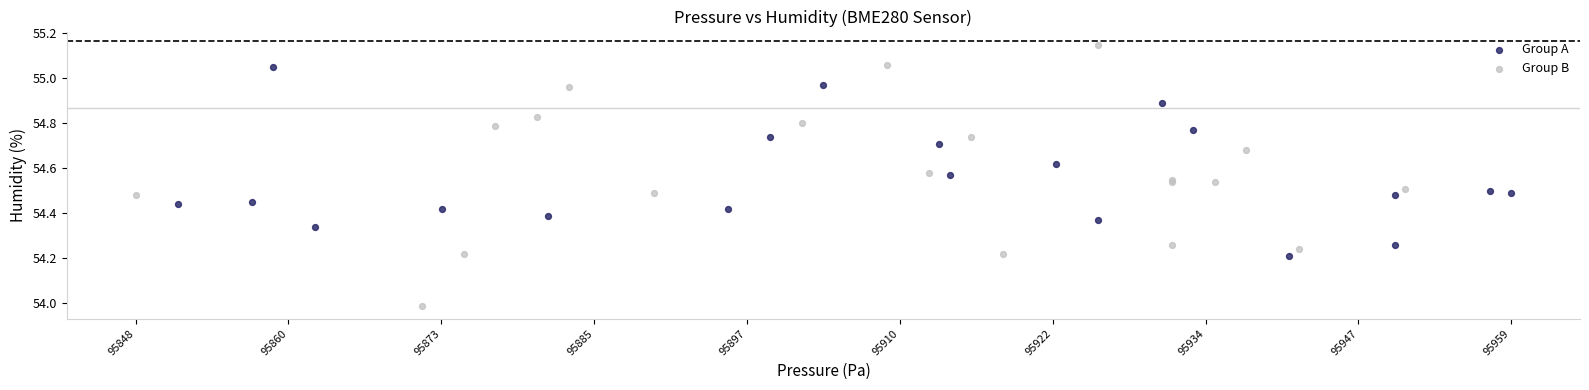

Which series contains the highest Y value?

Group B